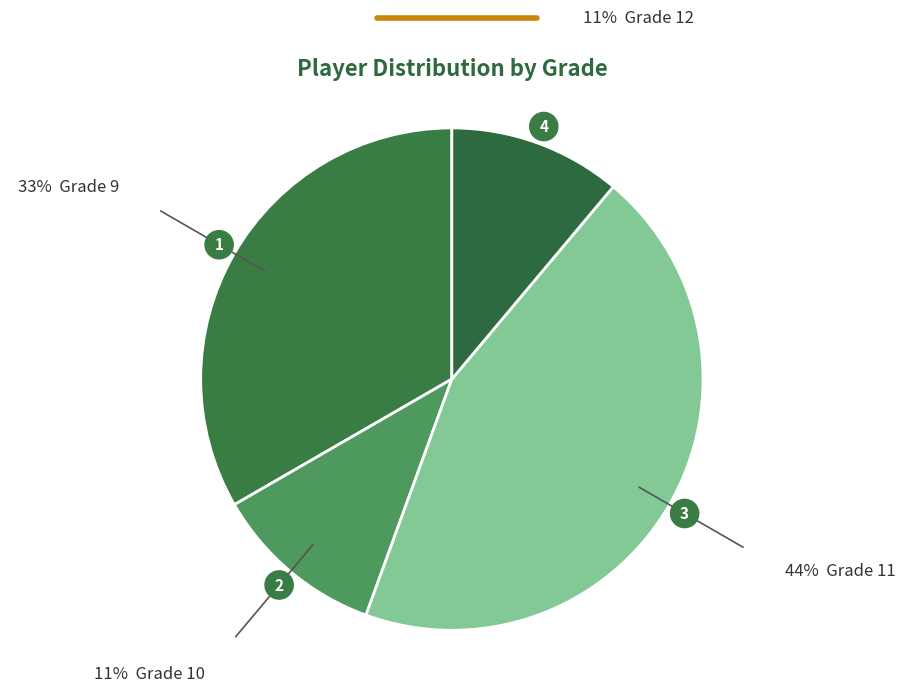

Is there a majority slice in this chart?

No